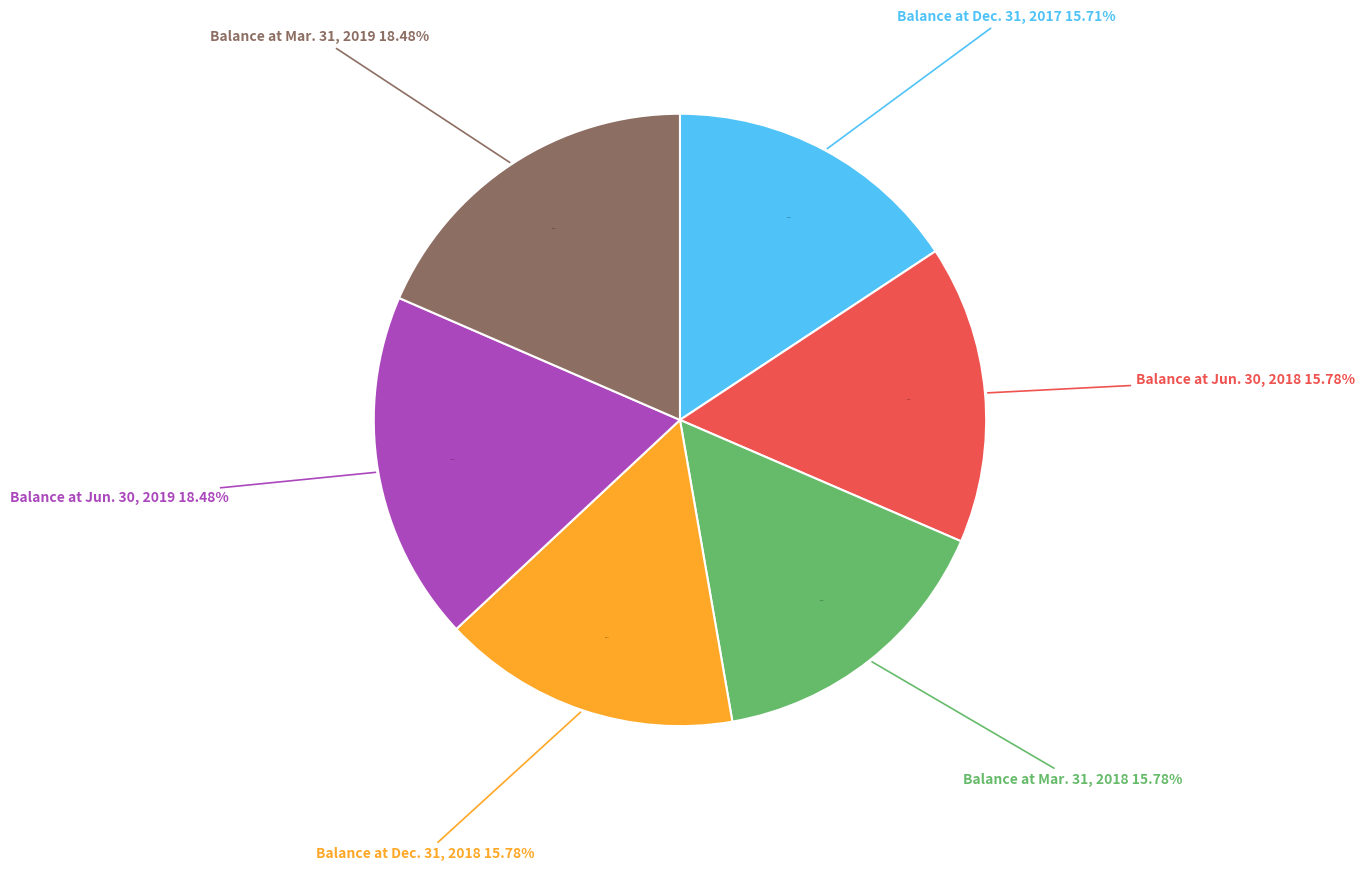

Is there any slice that represents more than half of the pie?

No